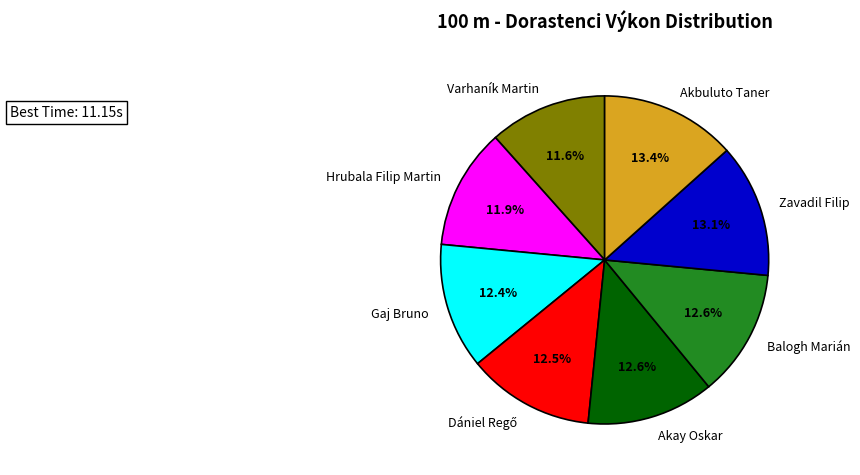

Is the sum of Zavadil Filip and Balogh Marián greater than half?

No